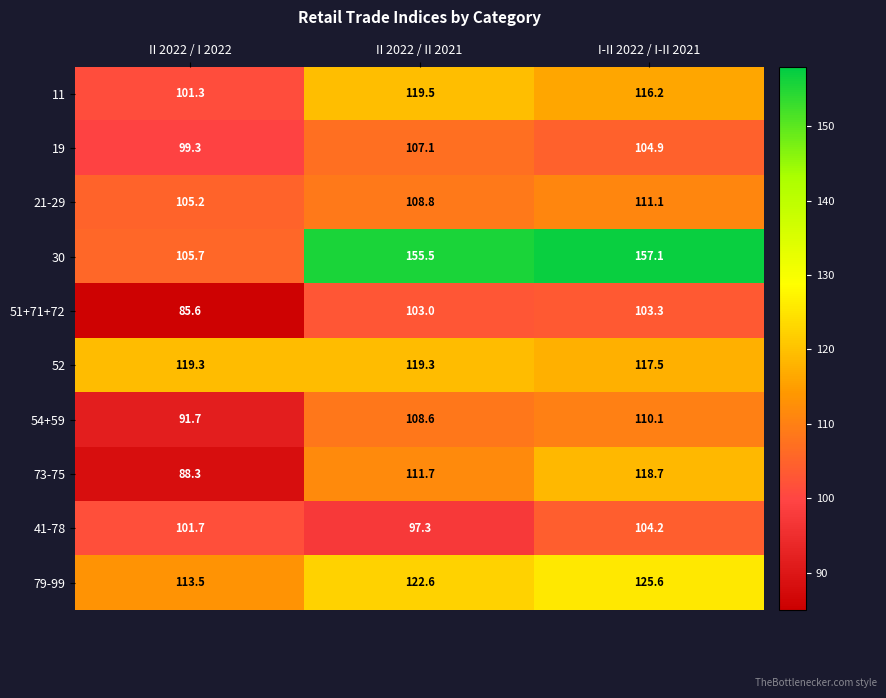

Where does the 54+59 series first go above 108?

II 2022 / II 2021